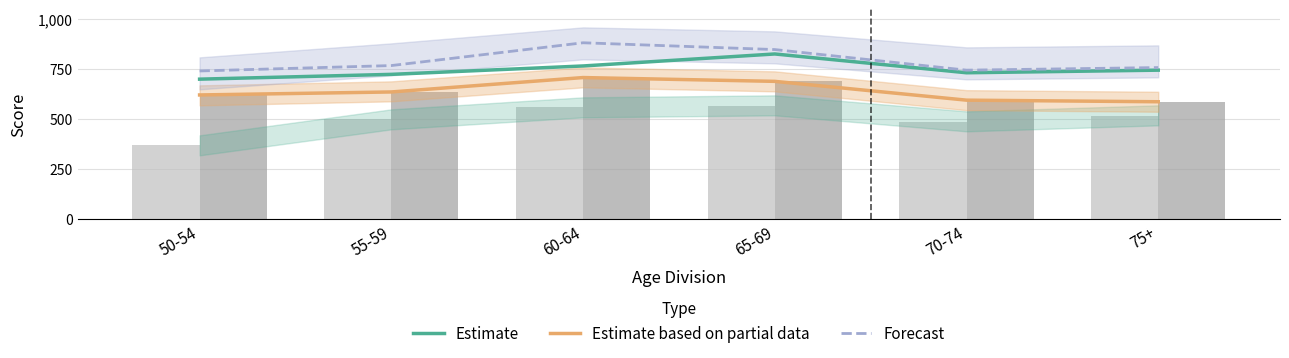

What is the total value across all series at 50-54?

2065